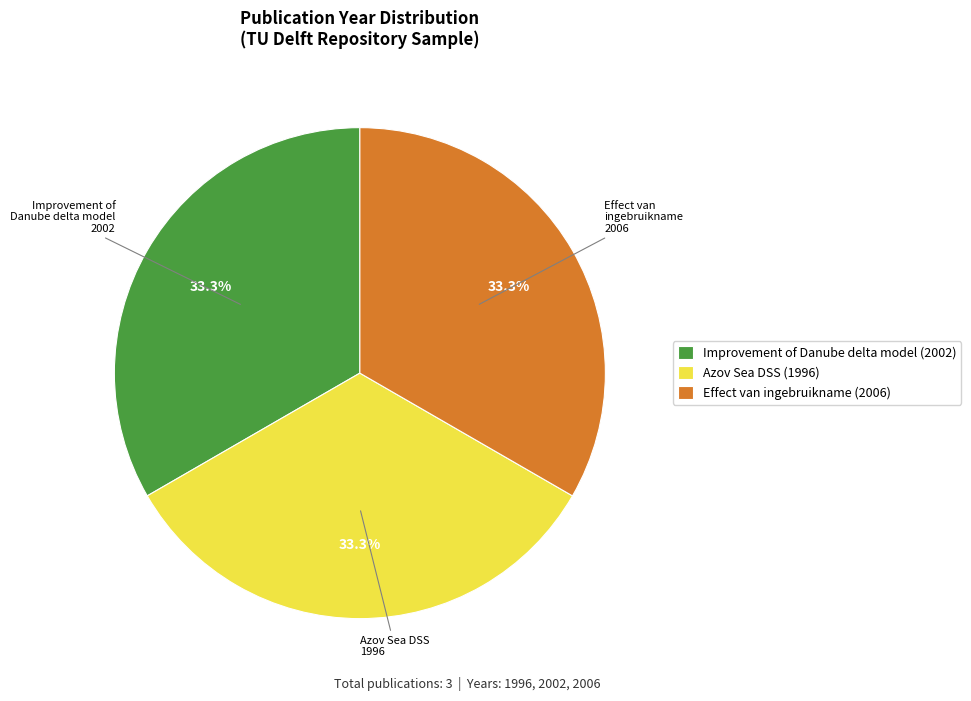

What percentage is the Effect van ingebruikname (2006) slice, to the nearest percent?

33%